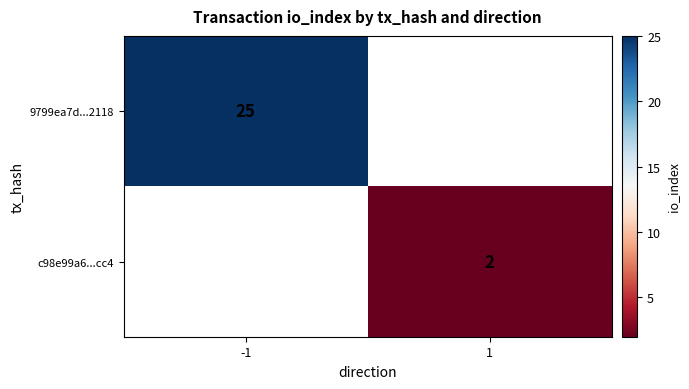

Is it true that c98e99a6...cc4 equals 3.4 at 1?

False